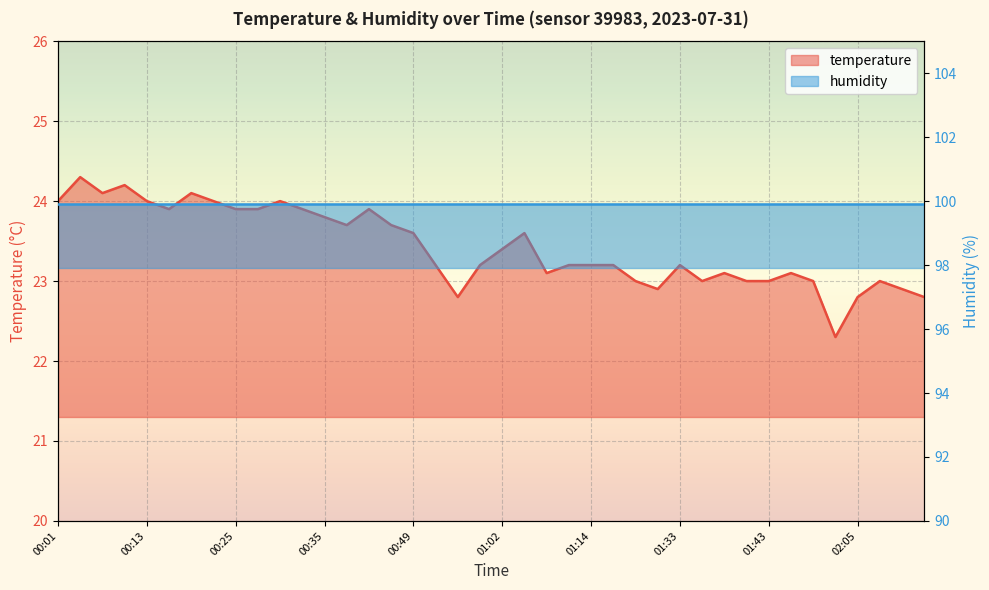

True or false: the data shows 23.1 at 01:38.

True